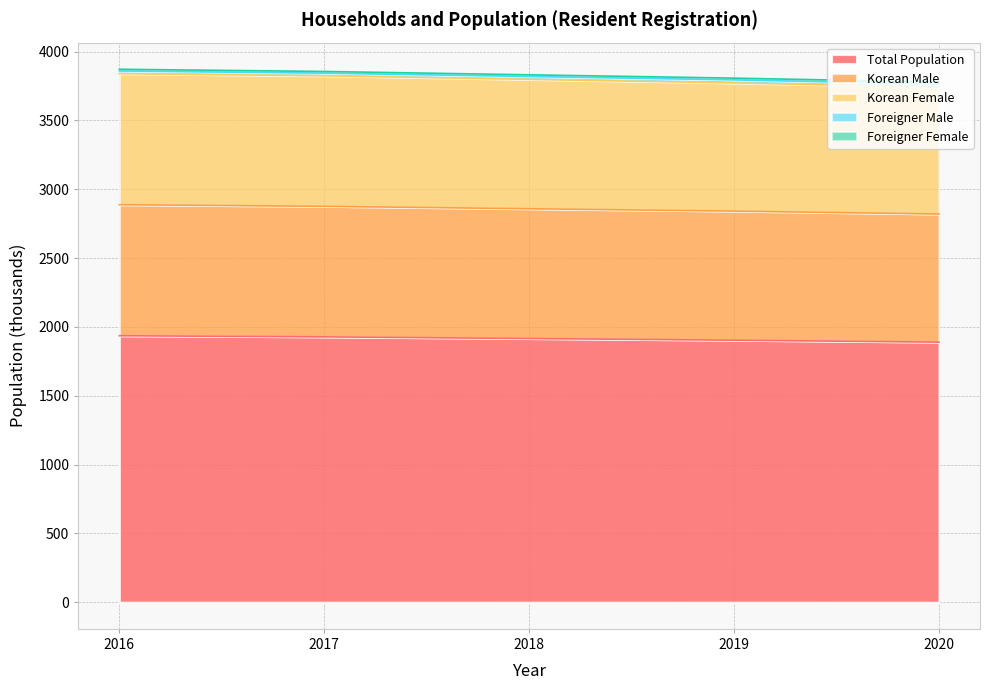

At which label is Korean Female closest to 3790?

2018